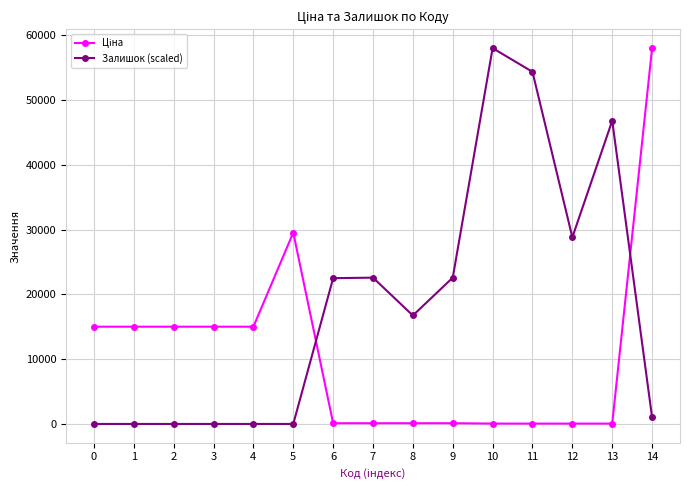

True or false: Залишок (scaled) has more than 1 points higher than both neighbors.

True